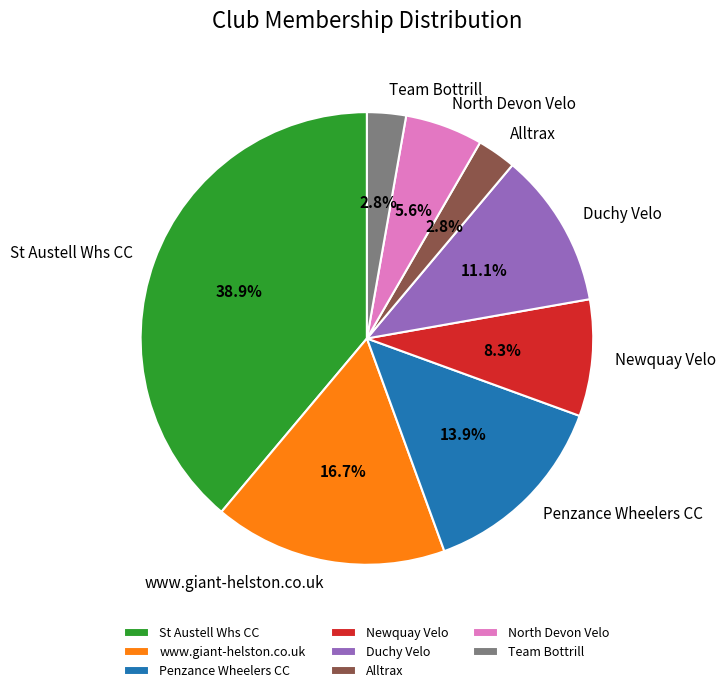

Does North Devon Velo account for over 50% of the chart?

No